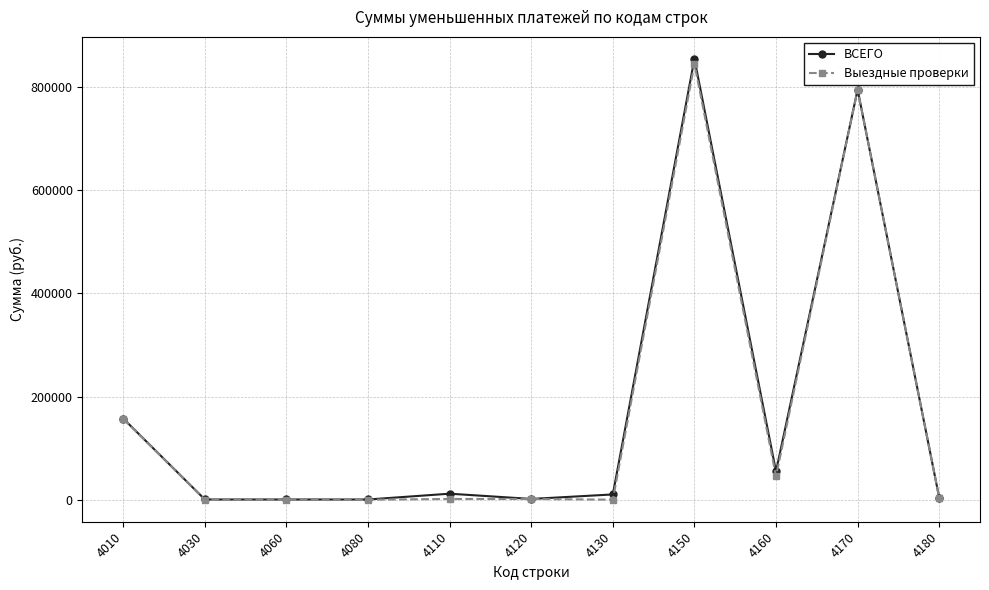

At which category is the sum across all series the highest?

4150